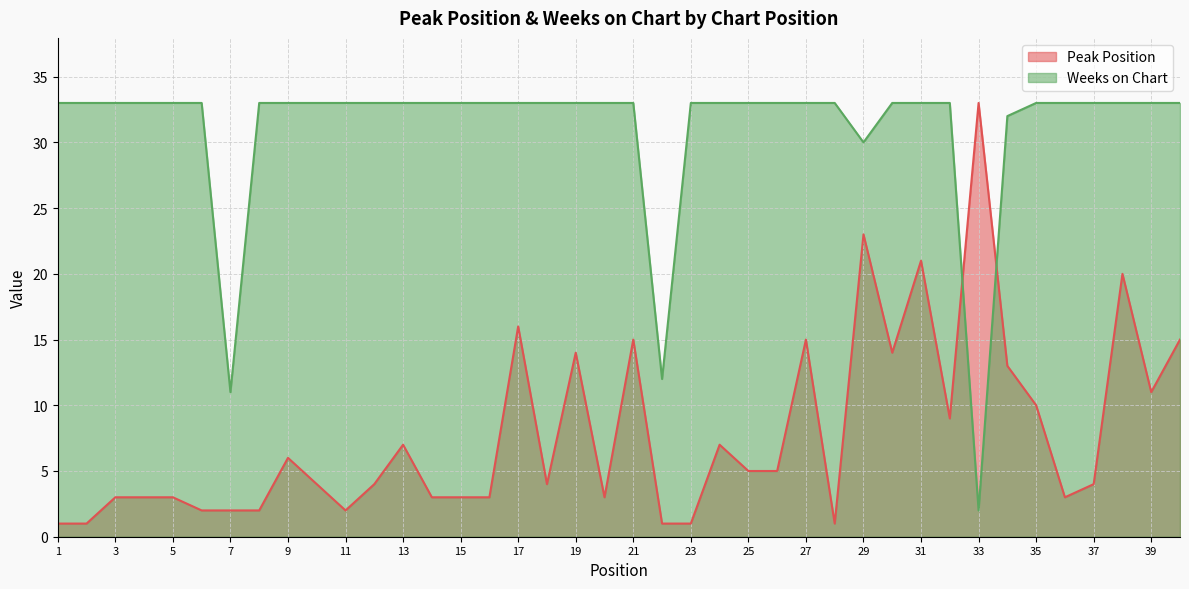

What is the greatest value displayed?

33